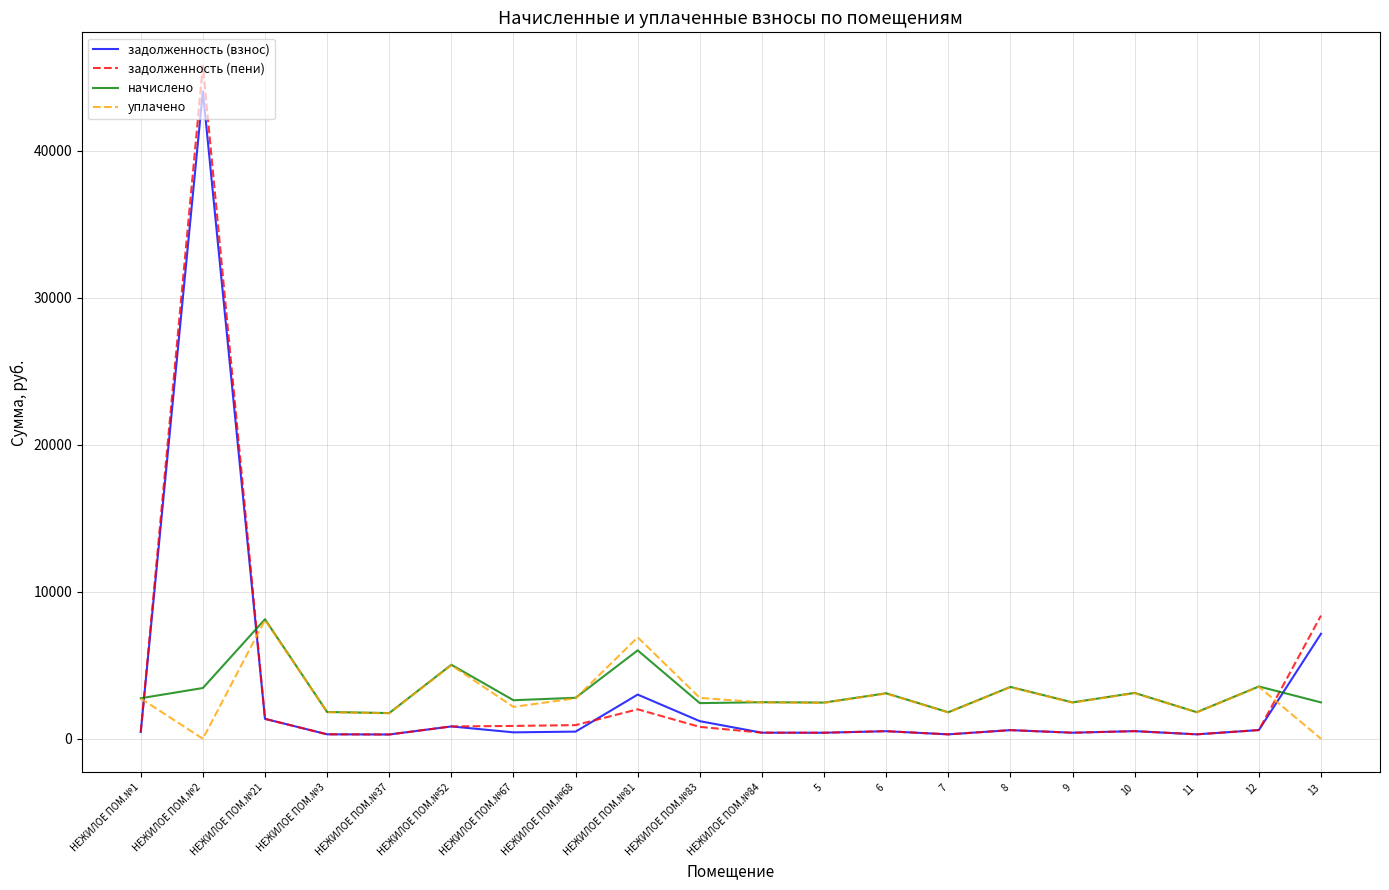

At which category is the sum across all series the highest?

НЕЖИЛОЕ ПОМ.№2